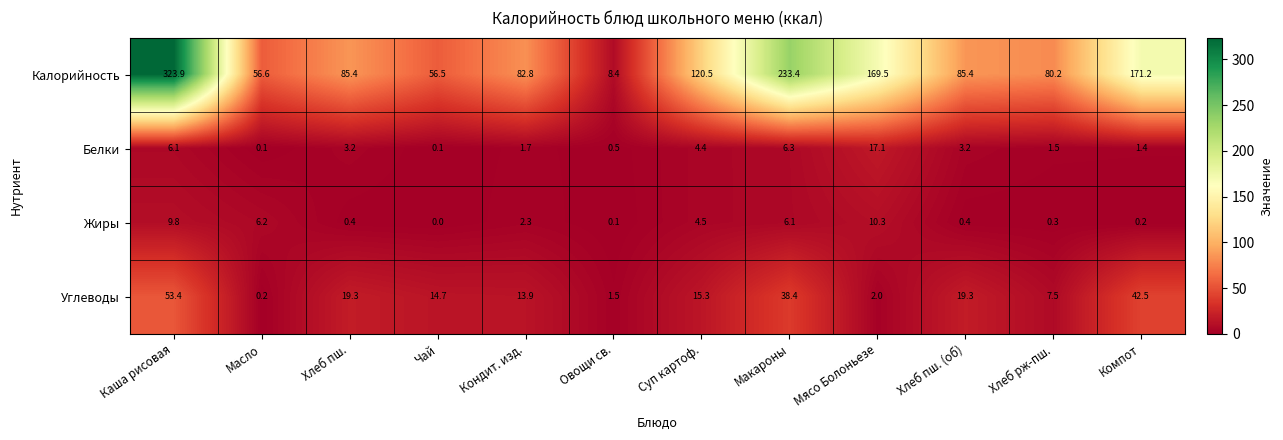

What is the total value across all series at Мясо Болоньезе?

198.9